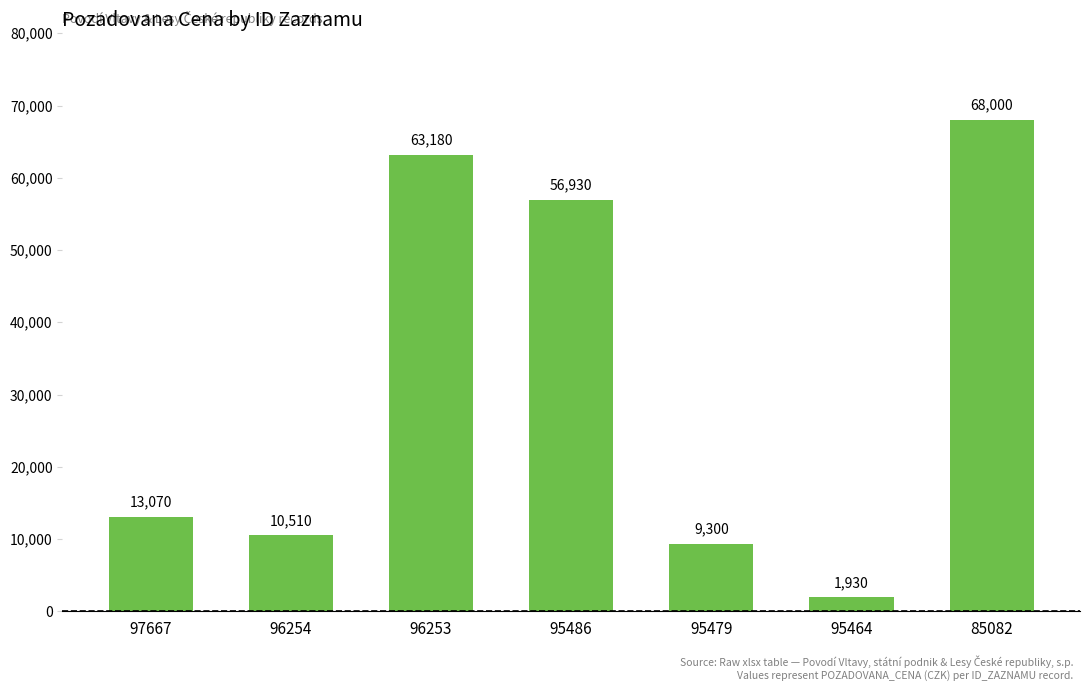

Rank the categories by value from lowest to highest.

95464, 95479, 96254, 97667, 95486, 96253, 85082